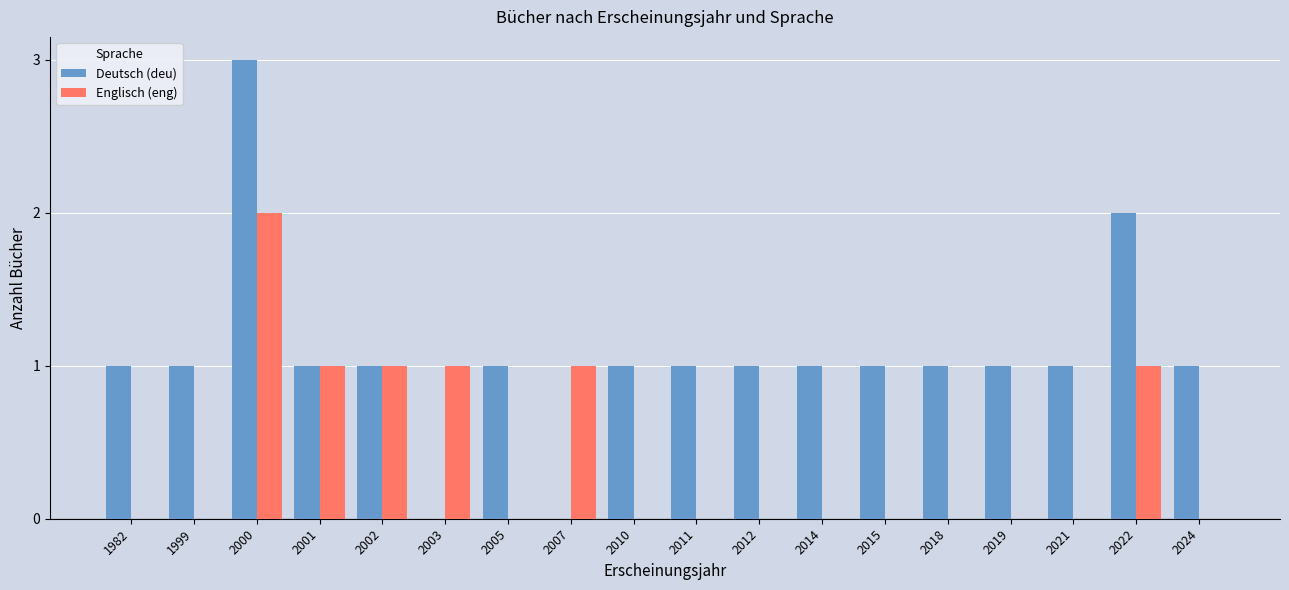

Which series has the largest total across all categories?

Deutsch (deu)